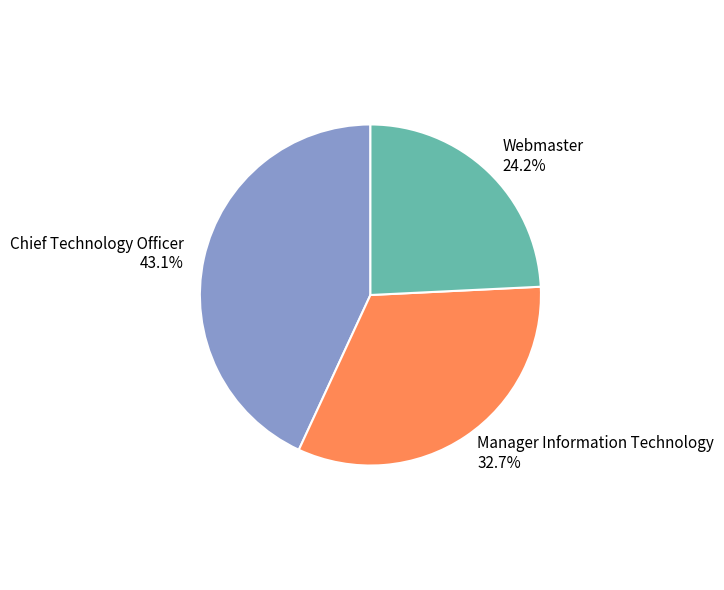

To the nearest percent, what is the difference between the Chief Technology Officer and Manager Information Technology slice percentages?

10%